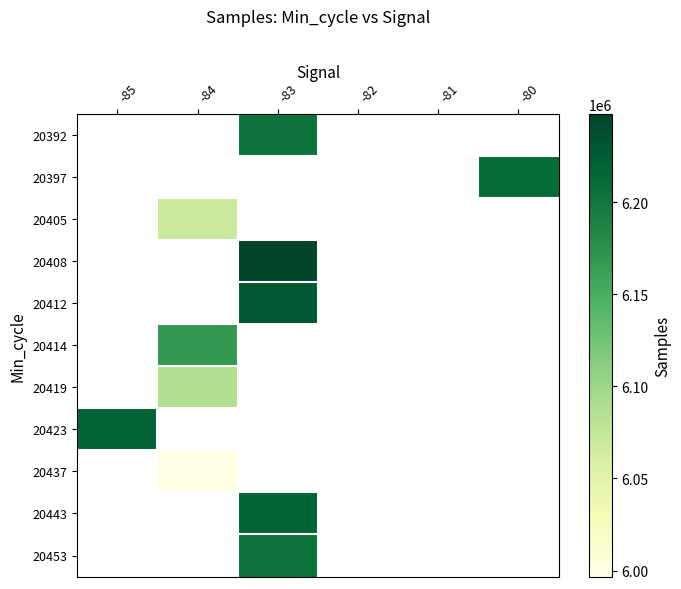

True or false: 20419 has a value of 6087606.0 at -84.

True